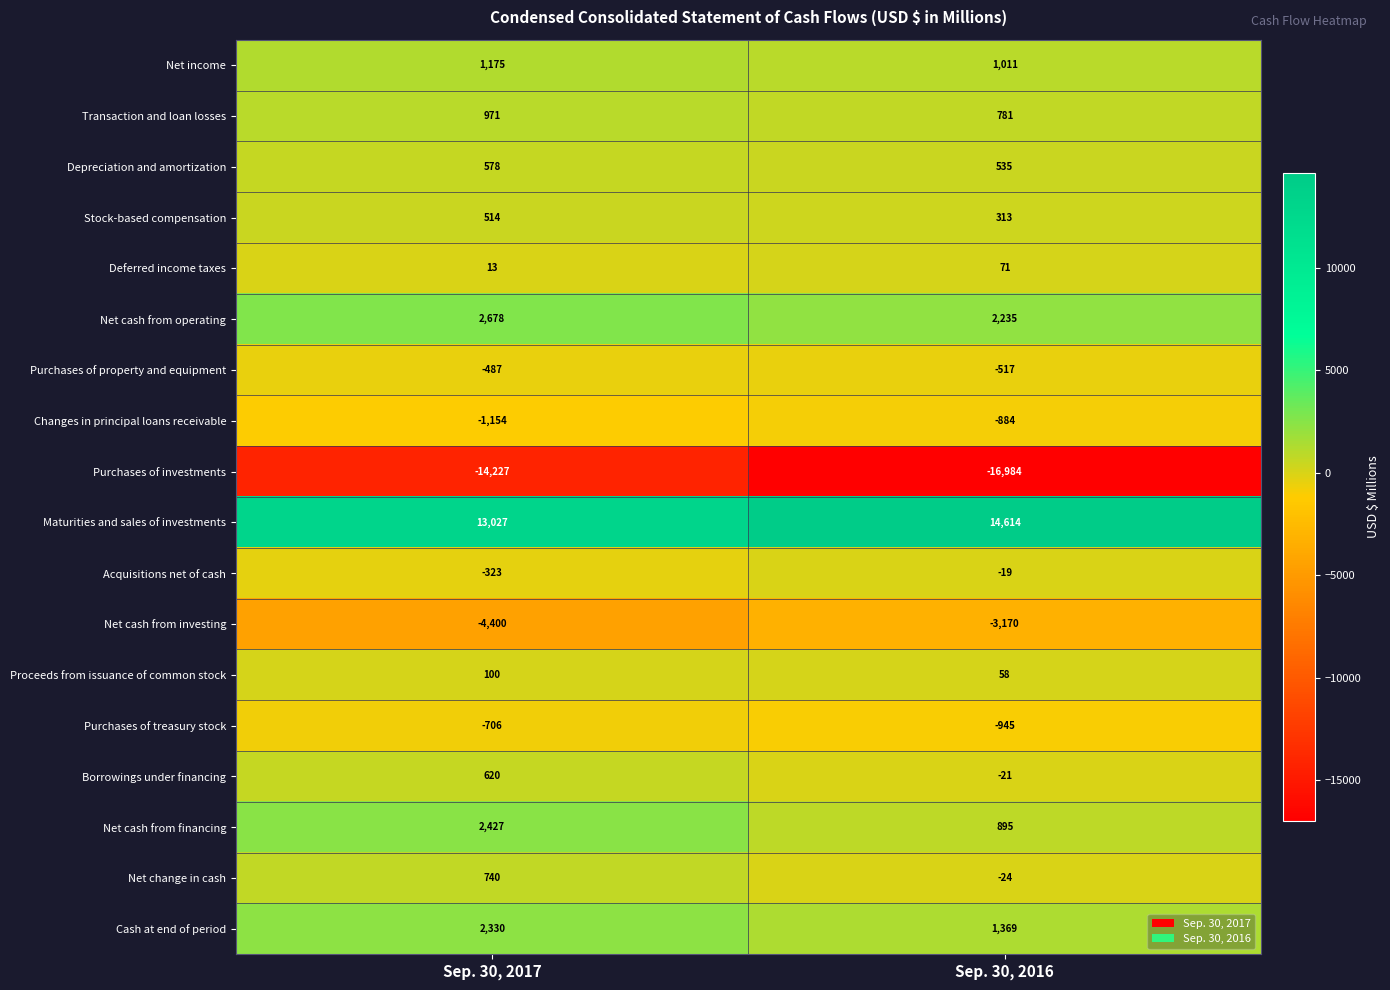

Between Sep. 30, 2017 and Sep. 30, 2016, which series saw the biggest shift?

Purchases of investments